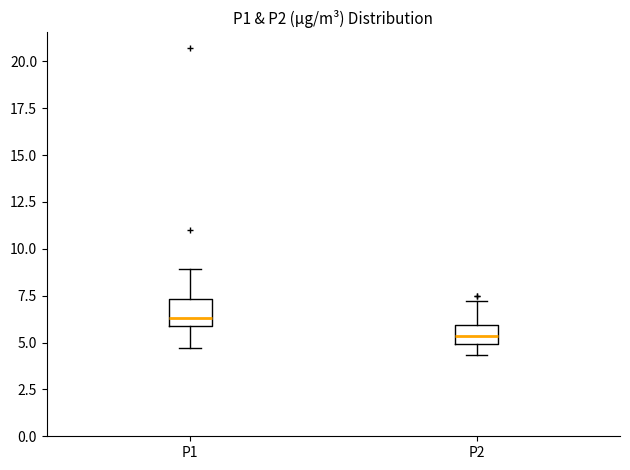

Which box has the highest median line?

P1